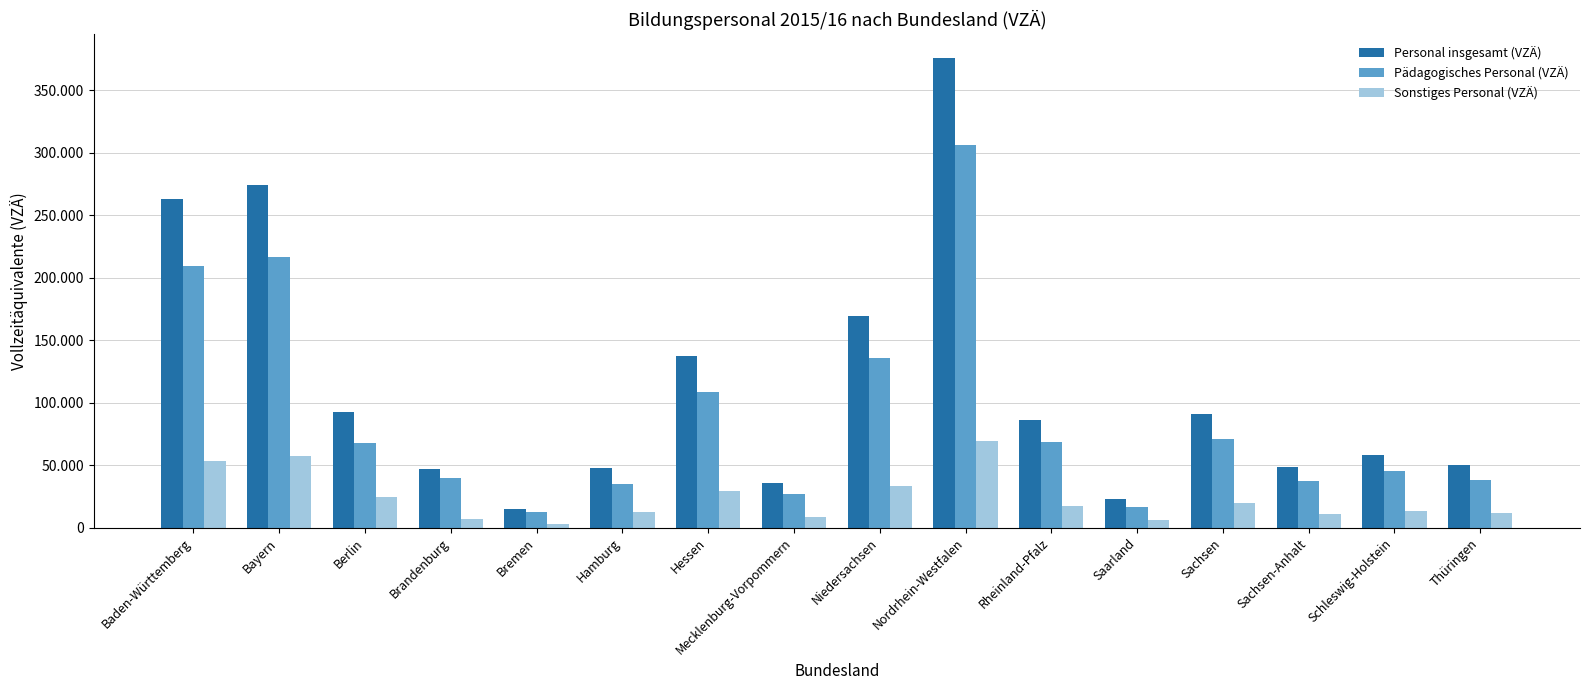

Does the chart contain stacked bars?

No